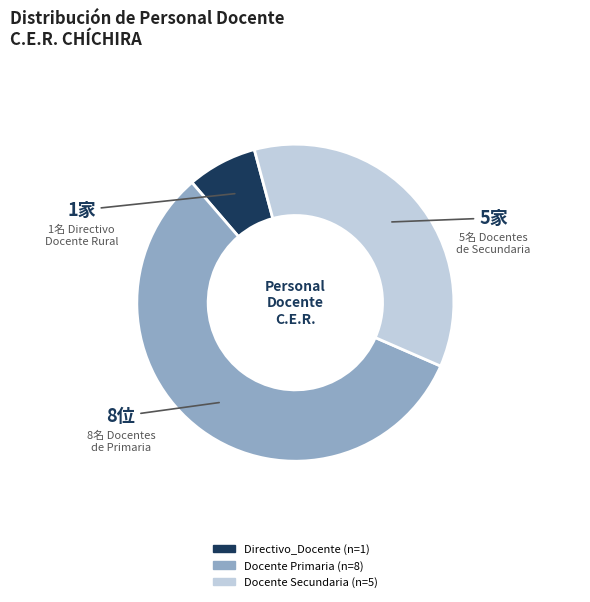

Does any single category account for the majority?

Yes